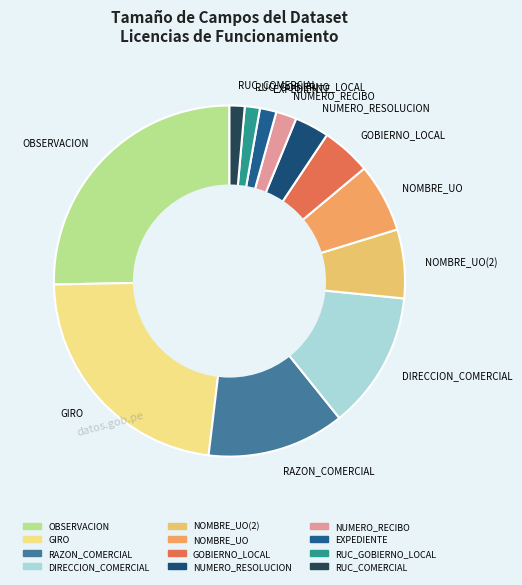

How many segments does this pie chart have?

12